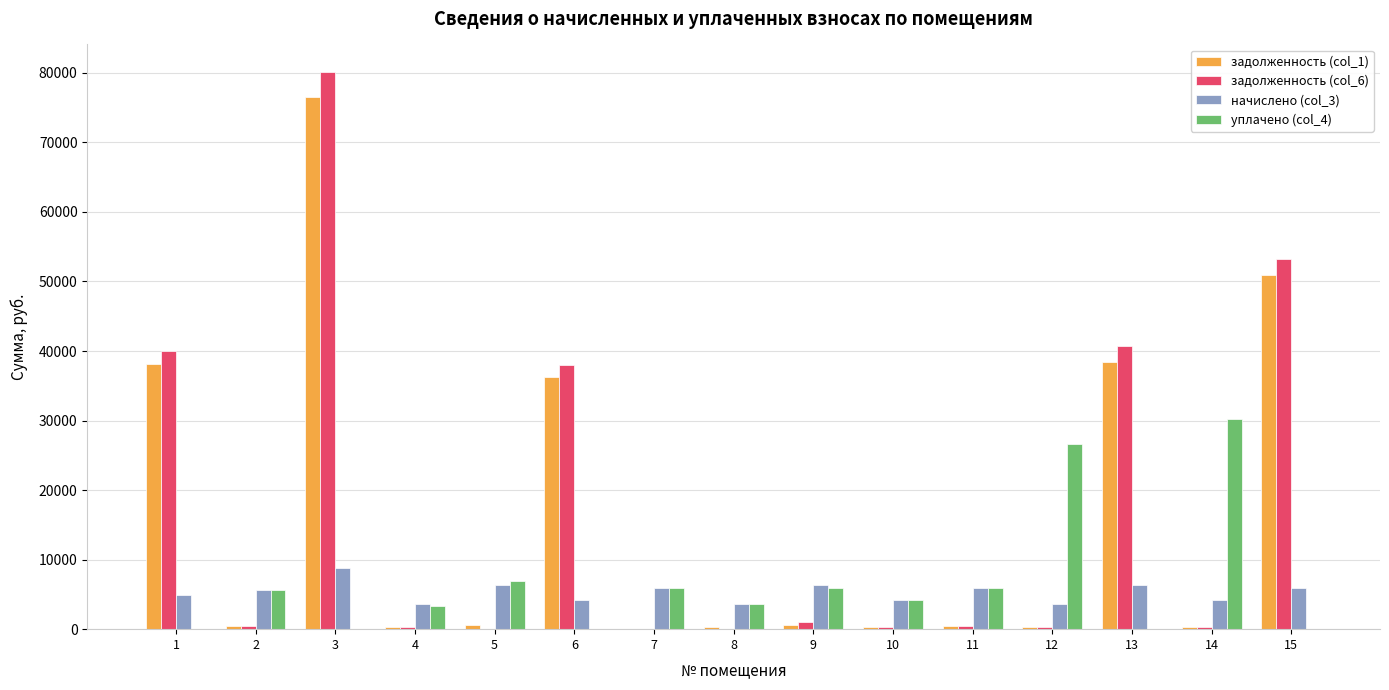

How many data points does each series have?

15